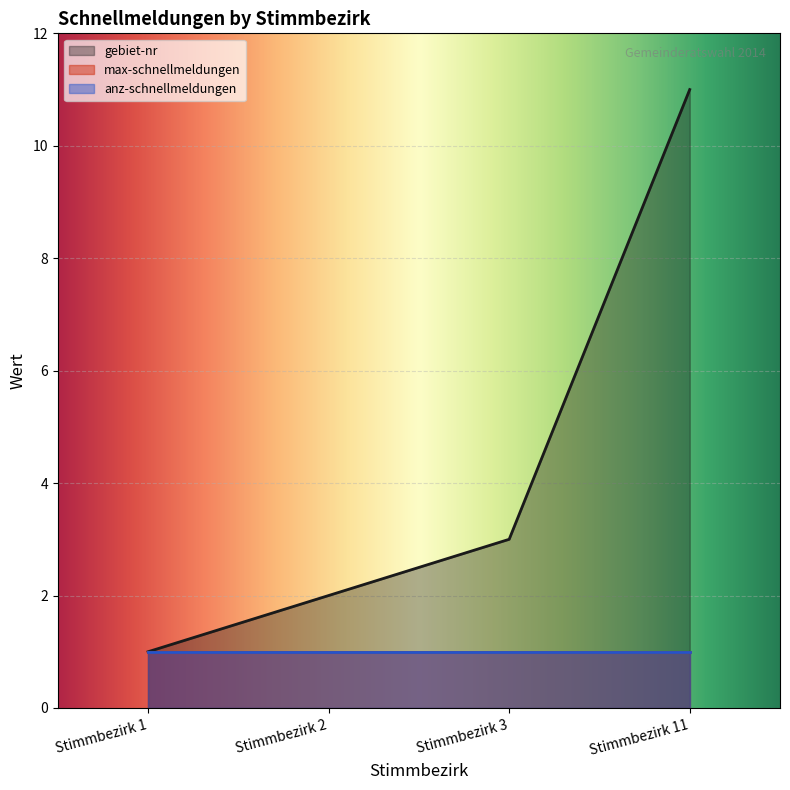

At how many categories does at least one series exceed 5?

1